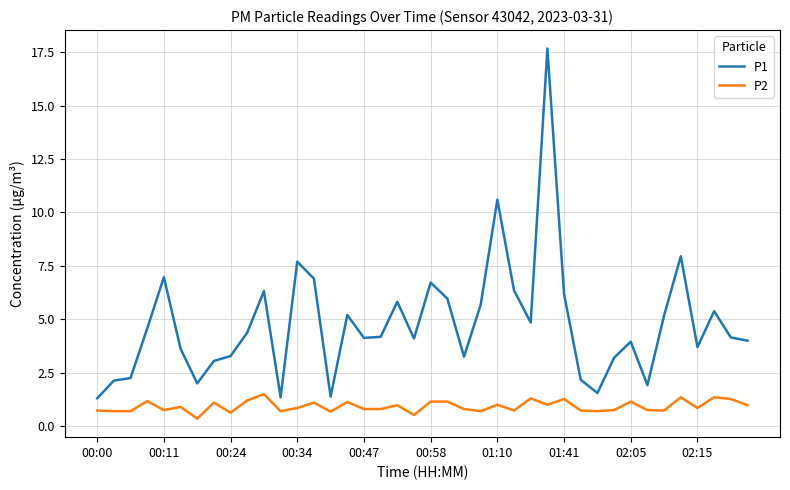

Which series has the largest total across all categories?

P1